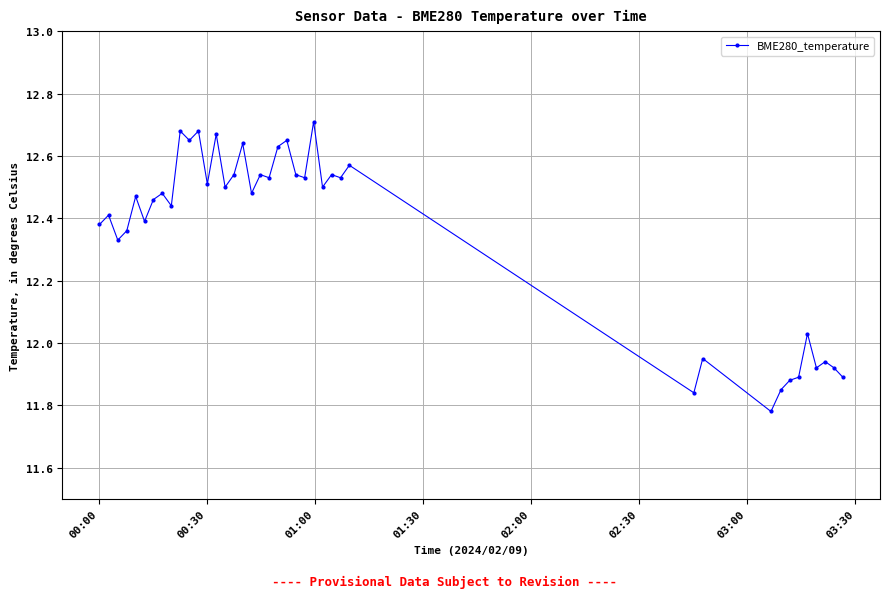

How many lines are shown in the chart?

1